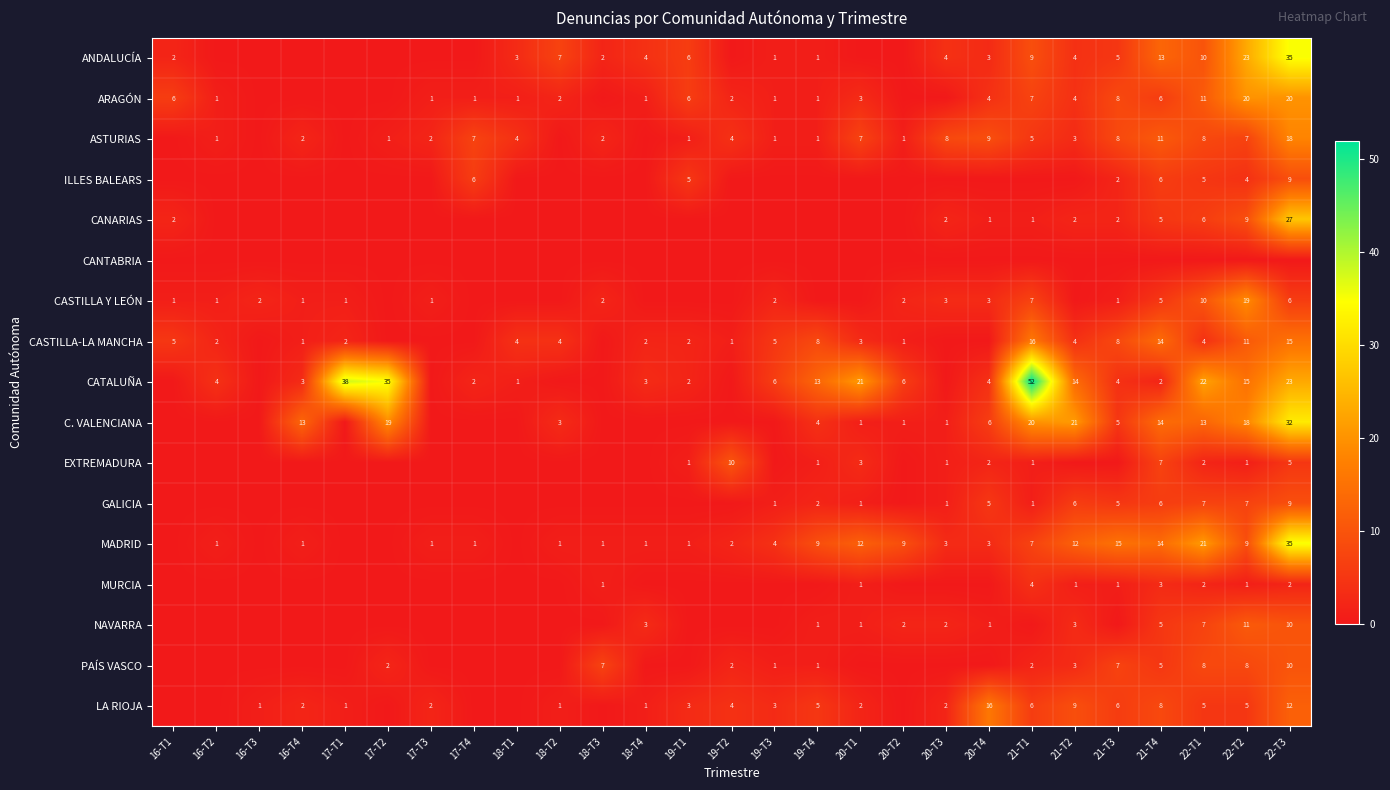

How many data points in GALICIA are above 0?

12